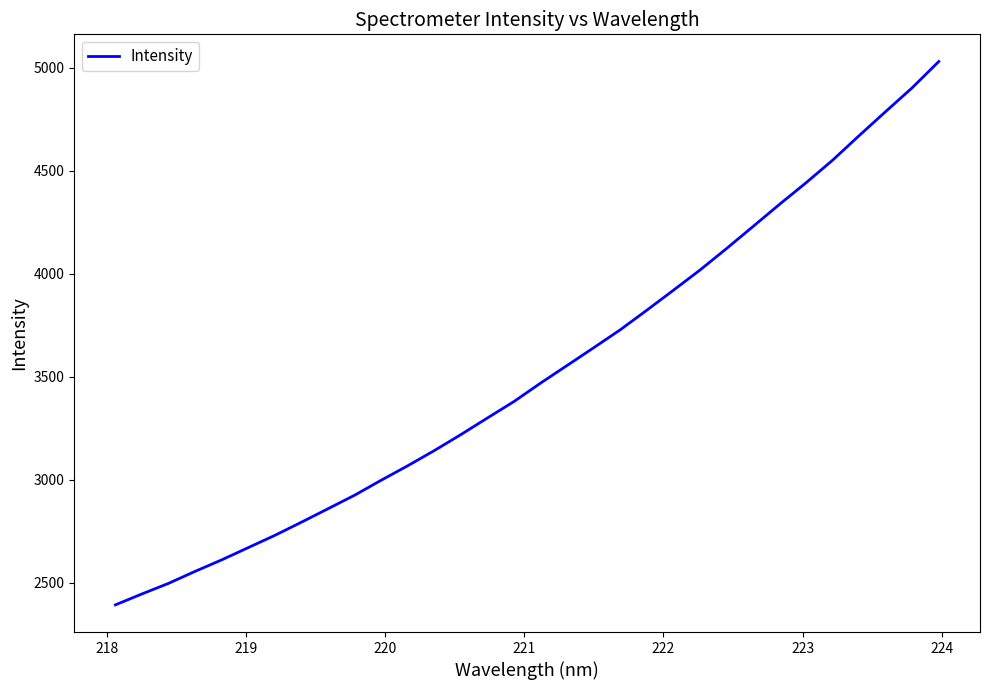

What is the greatest value displayed?

5029.2